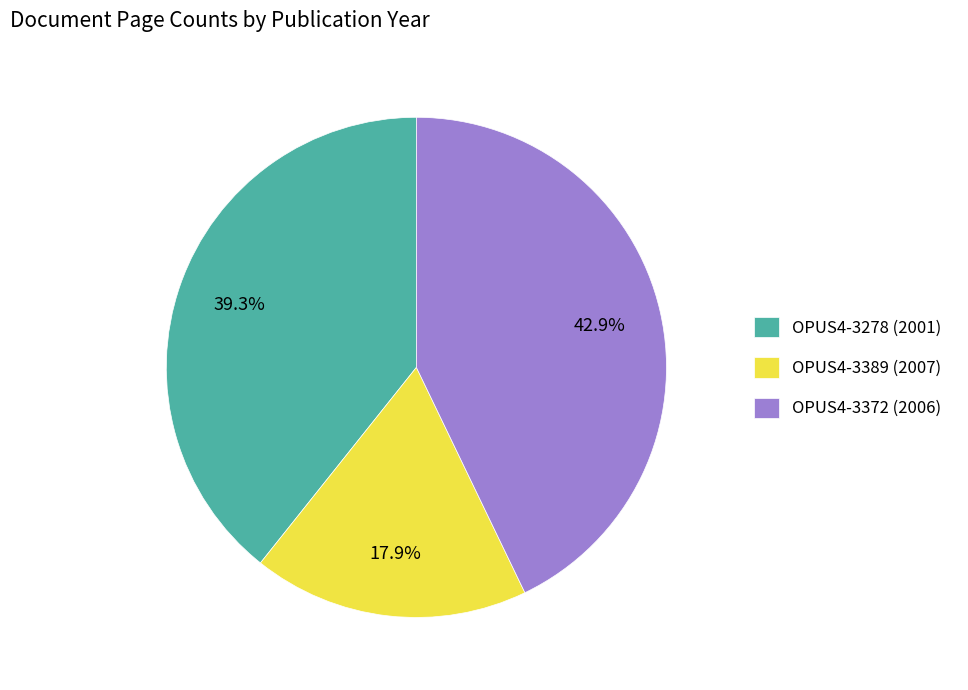

Does OPUS4-3389 (2007) represent more than half of the total?

No